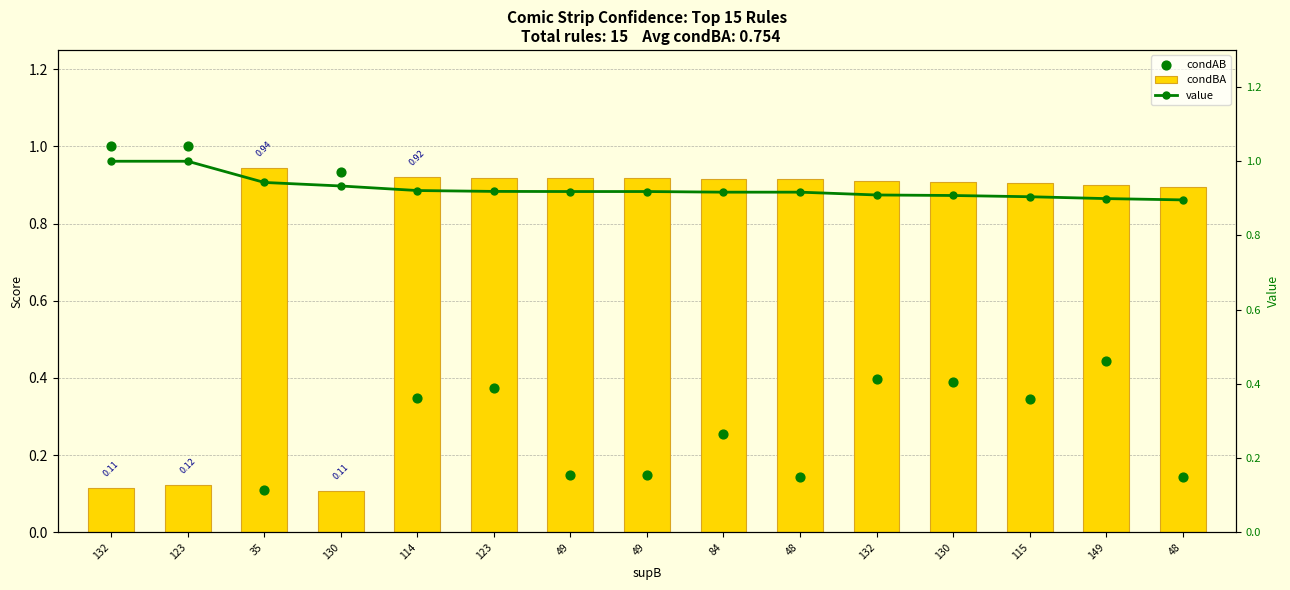

What is the total value across all series at 49?

2.0